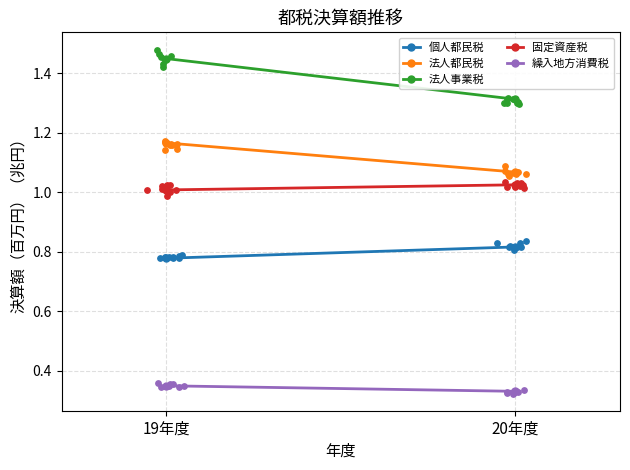

Is the value of 法人事業税 at 19年度 greater than the value of 固定資産税 at 19年度?

Yes